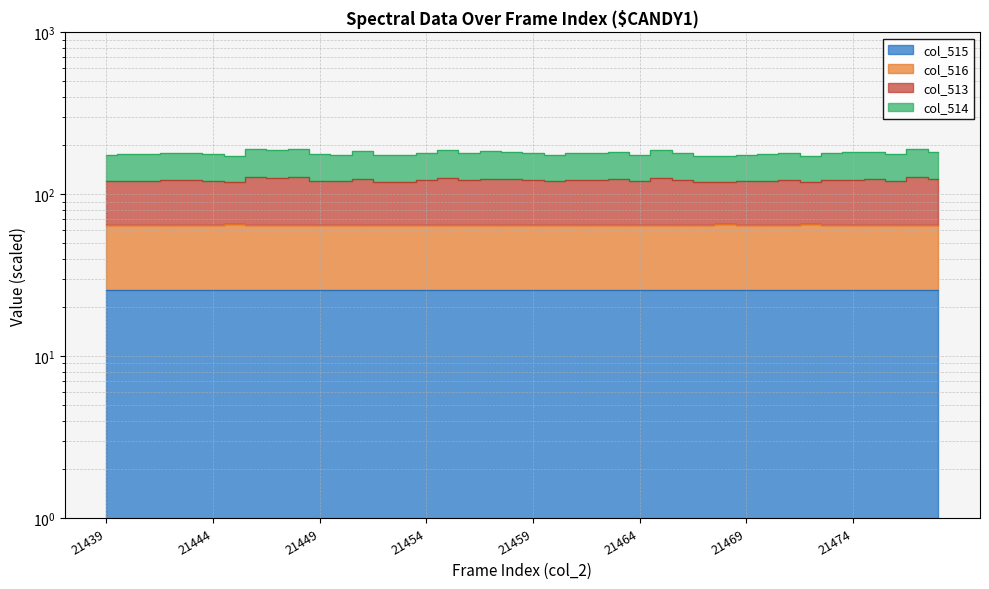

Does the chart have visible grid lines?

Yes